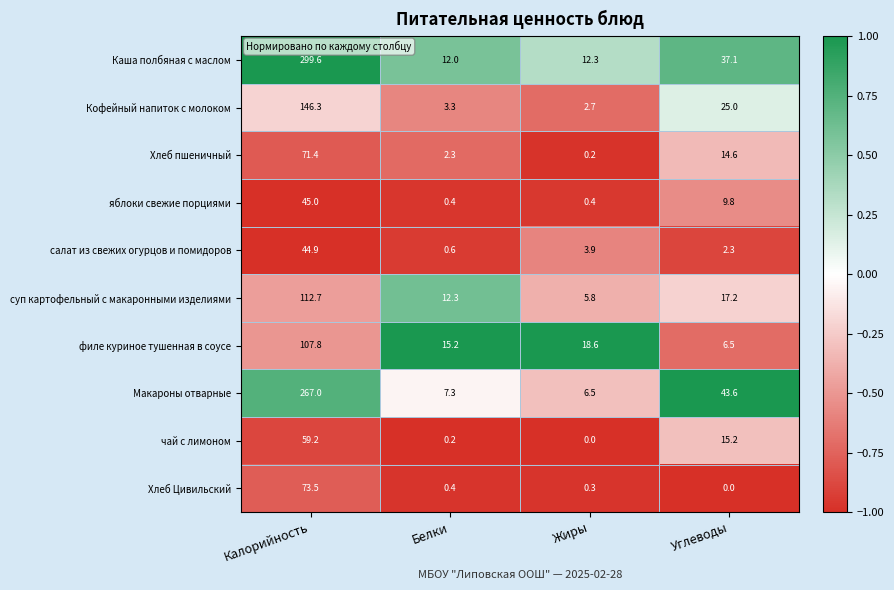

At Углеводы, list the series in order from smallest to largest.

Хлеб Цивильский, салат из свежих огурцов и помидоров, филе куриное тушенная в соусе, яблоки свежие порциями, Хлеб пшеничный, чай с лимоном, суп картофельный с макаронными изделиями, Кофейный напиток с молоком, Каша полбяная с маслом, Макароны отварные